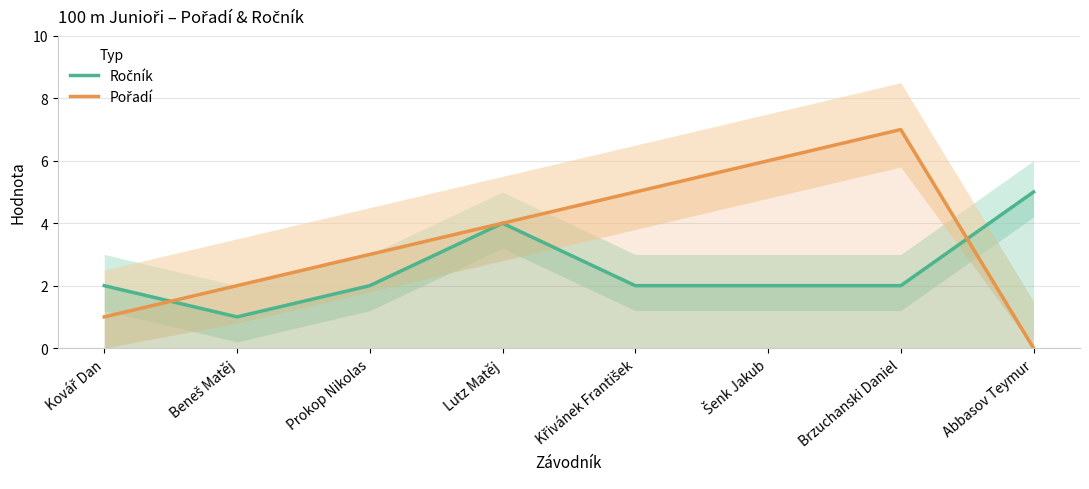

Reading left to right, list all the values displayed in this chart.

Ročník: Kovář Dan=2	Beneš Matěj=1	Prokop Nikolas=2	Lutz Matěj=4	Křivánek František=2	Šenk Jakub=2	Brzuchanski Daniel=2	Abbasov Teymur=5
Pořadí: Kovář Dan=1	Beneš Matěj=2	Prokop Nikolas=3	Lutz Matěj=4	Křivánek František=5	Šenk Jakub=6	Brzuchanski Daniel=7	Abbasov Teymur=0